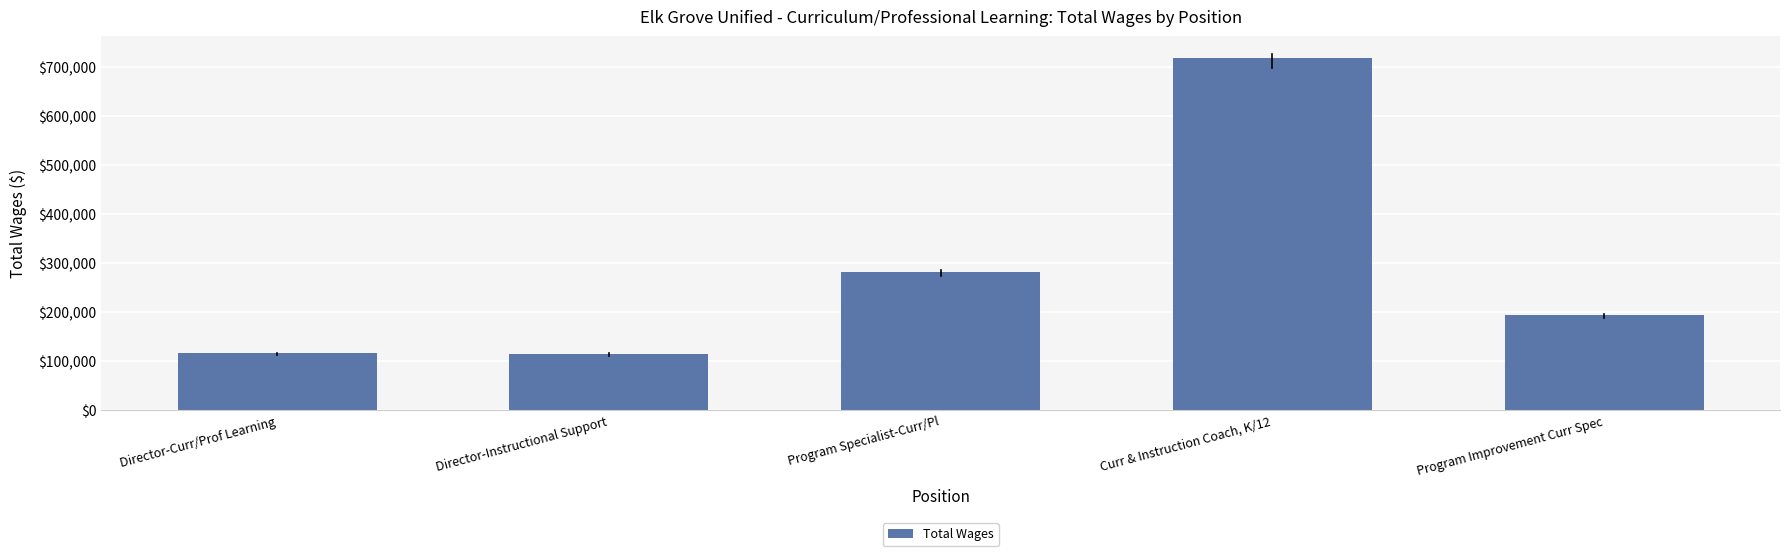

Is it true that the value at Curr & Instruction Coach, K/12 is 718403?

True